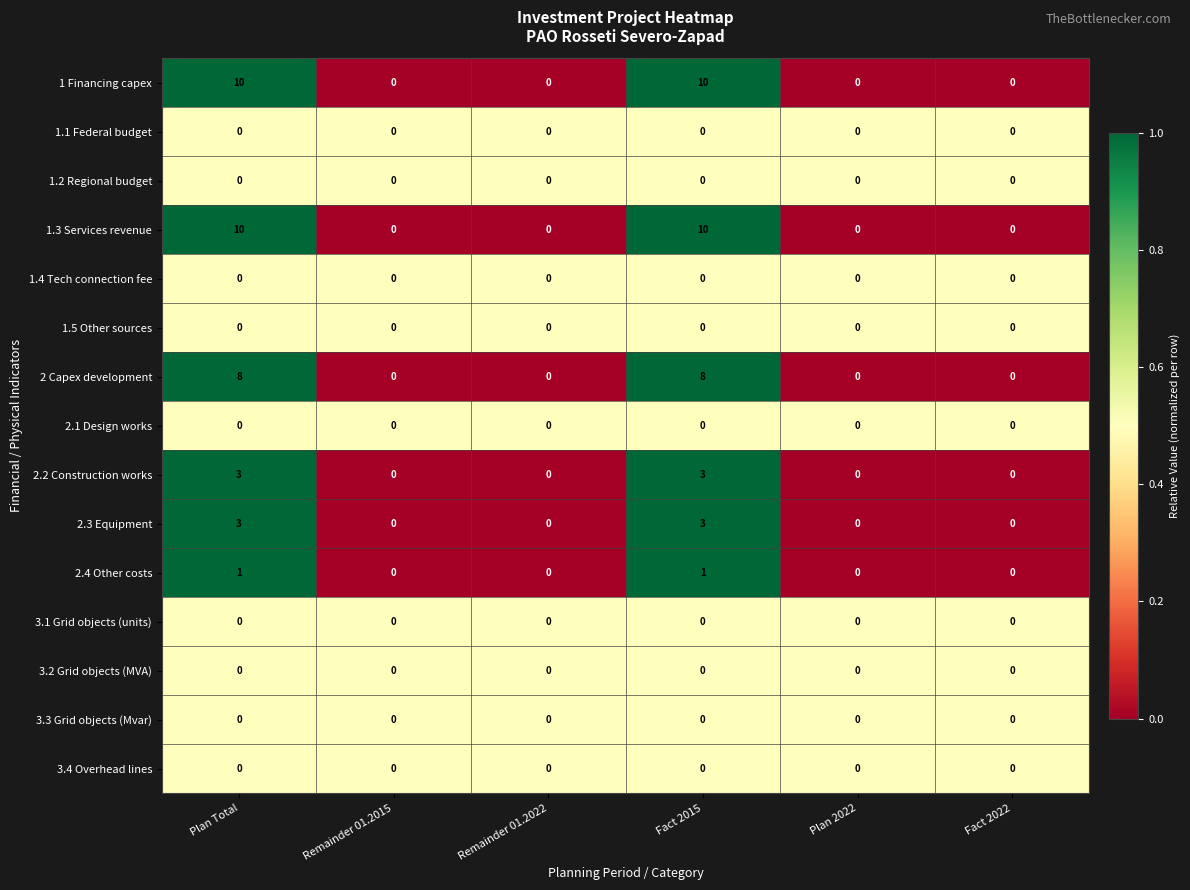

What is the highest value of the 1.3 Services revenue series?

10